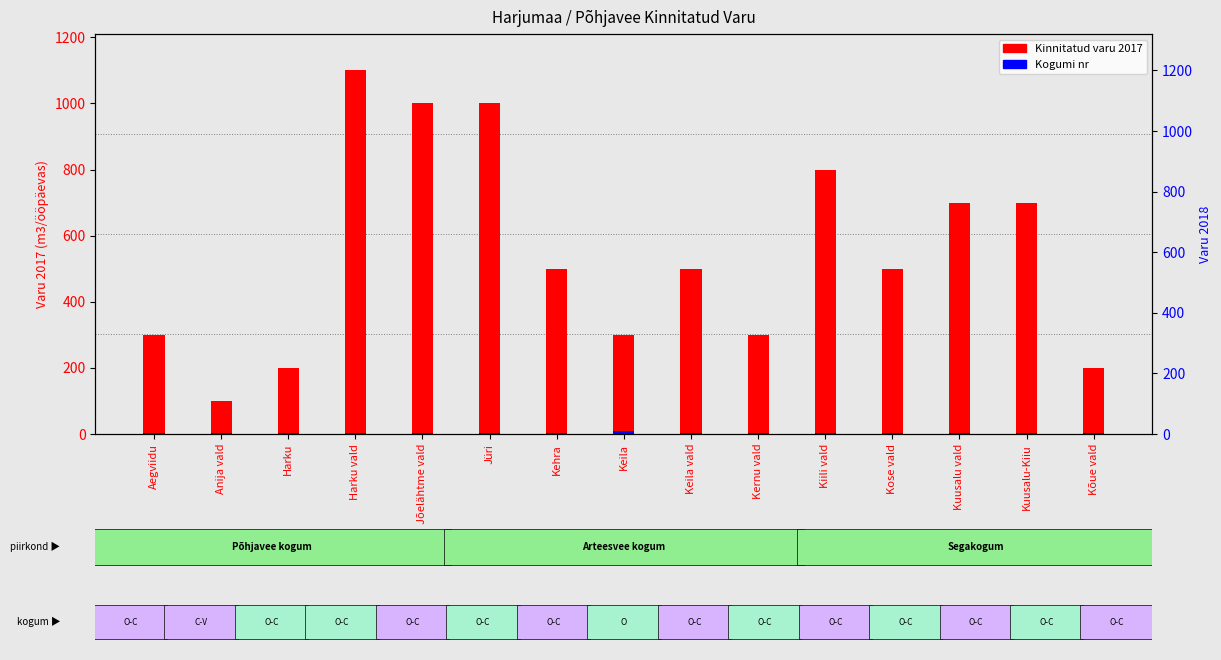

List the series in order of their overall mean, lowest first.

Kogumi nr, Varu 2017 (m3/ööp.)